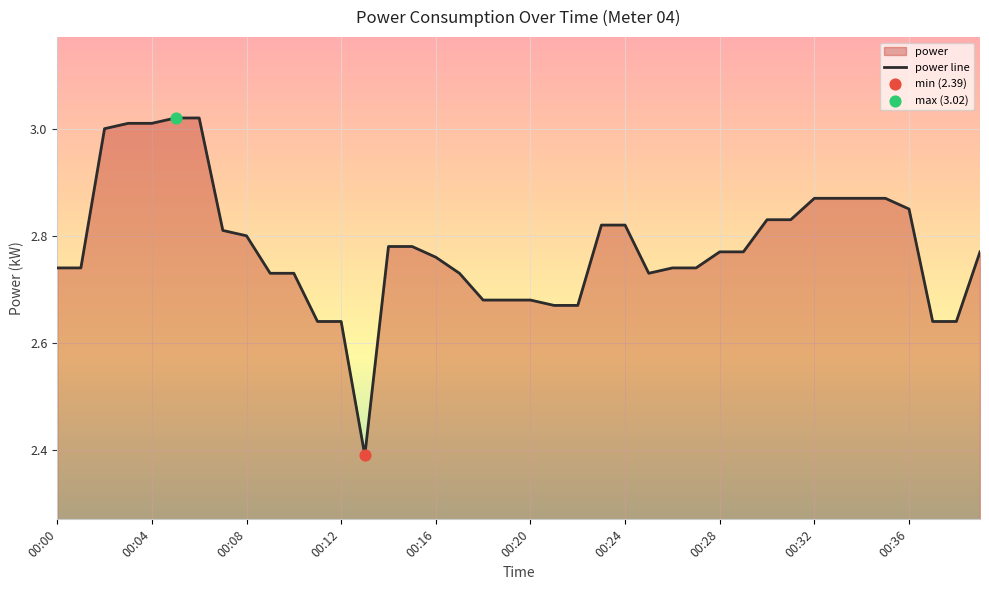

Between 00:24 and 00:34, which is larger?

00:34